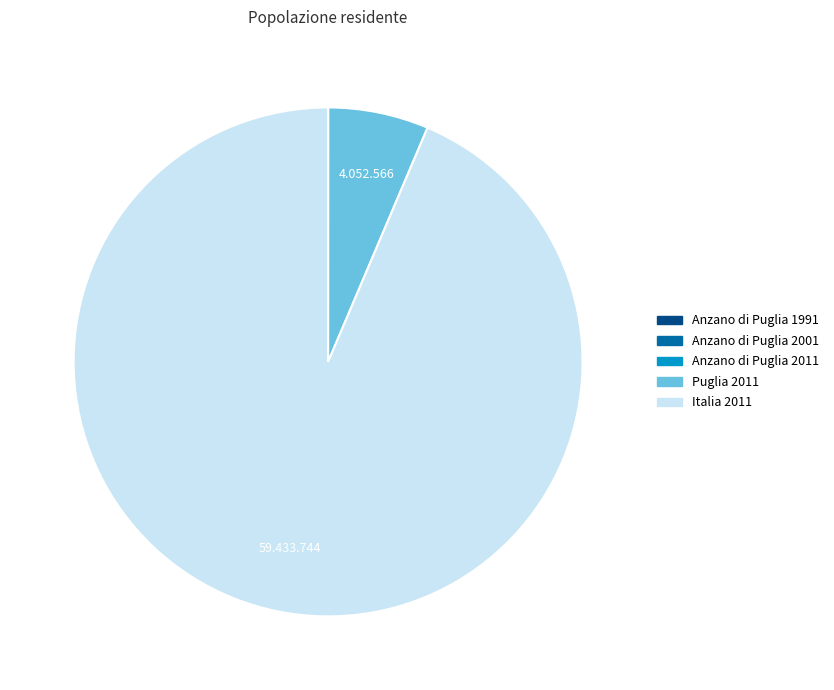

Is it true that Italia 2011 is 94% of the pie?

True